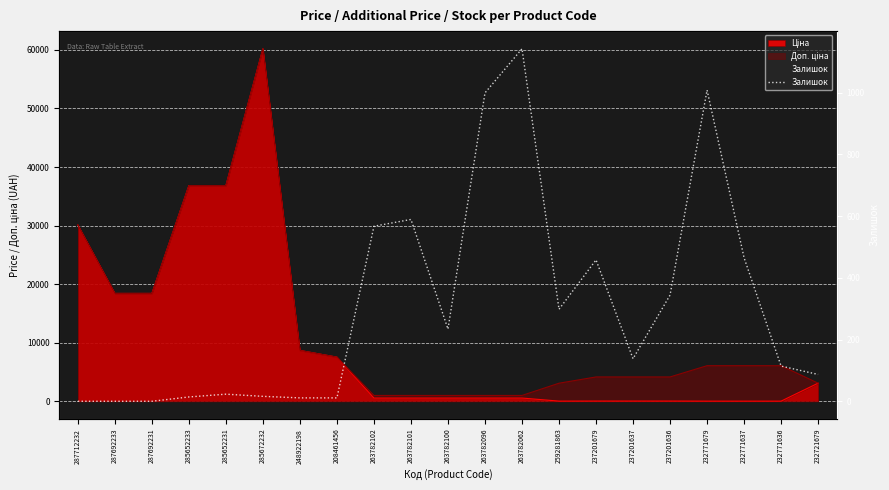

What is the label of the 14th point from the right?

208461456